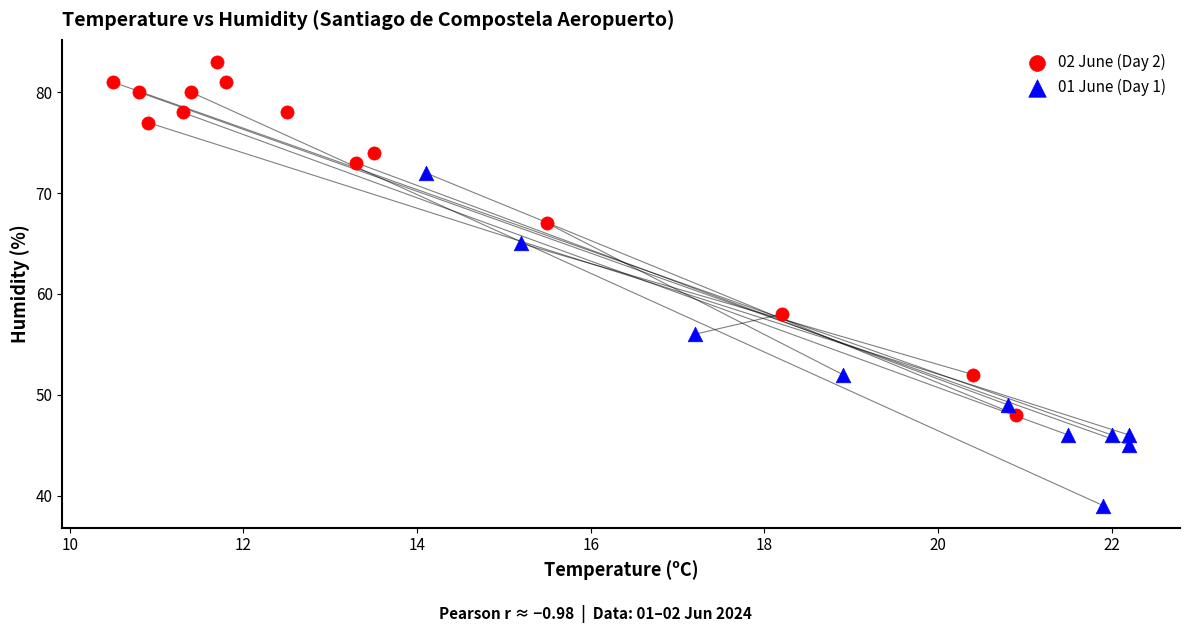

Which series reaches the minimum Y coordinate?

01 June (Day 1)